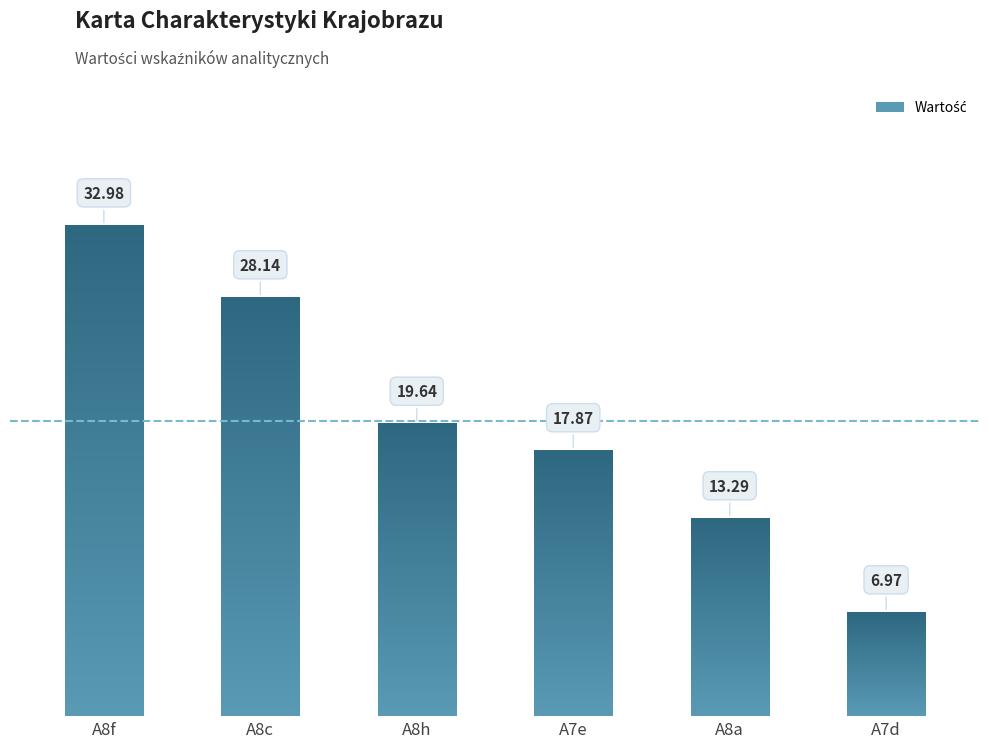

Reading left to right, transcribe all the data shown in this chart.

A8f=33.0	A8c=28.1	A8h=19.6	A7e=17.9	A8a=13.3	A7d=7.0